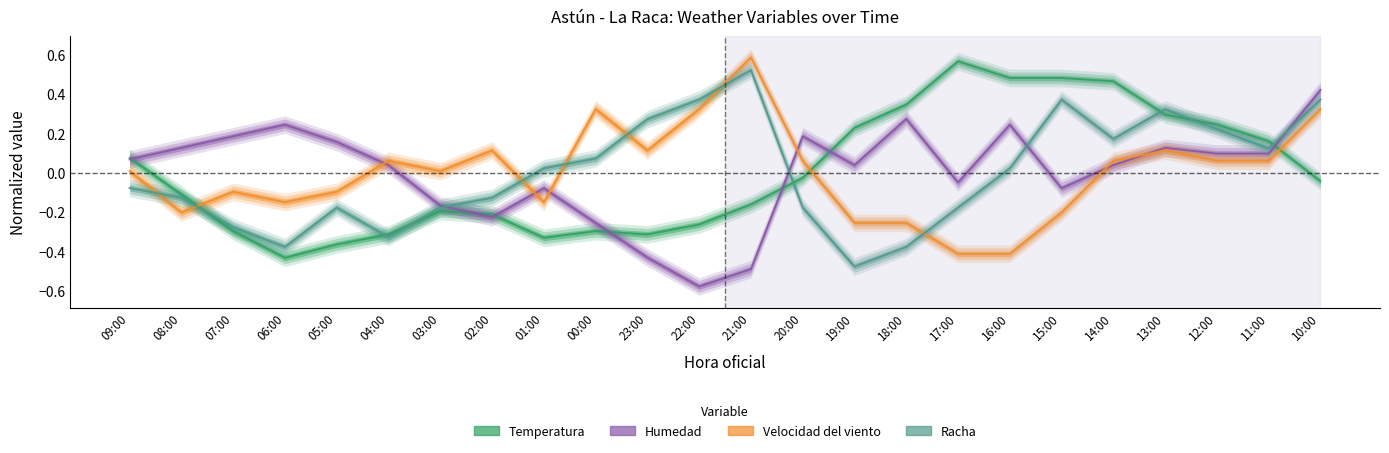

How many values in Humedad are below zero?

9